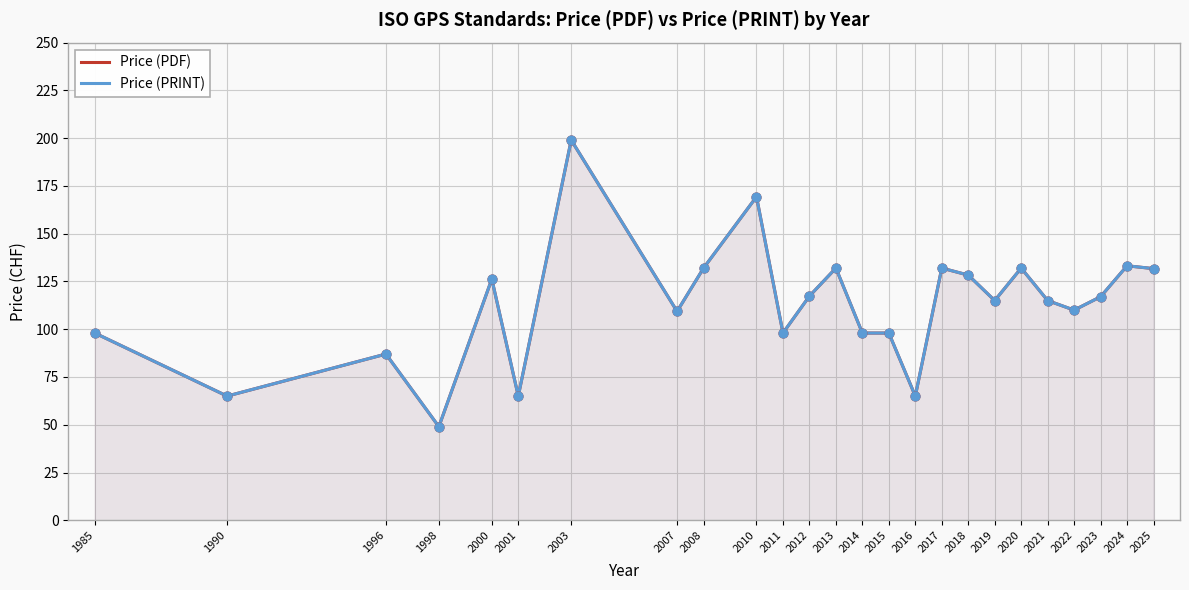

Is the value of Price (PRINT) at 2015 greater than the value of Price (PDF) at 2000?

No